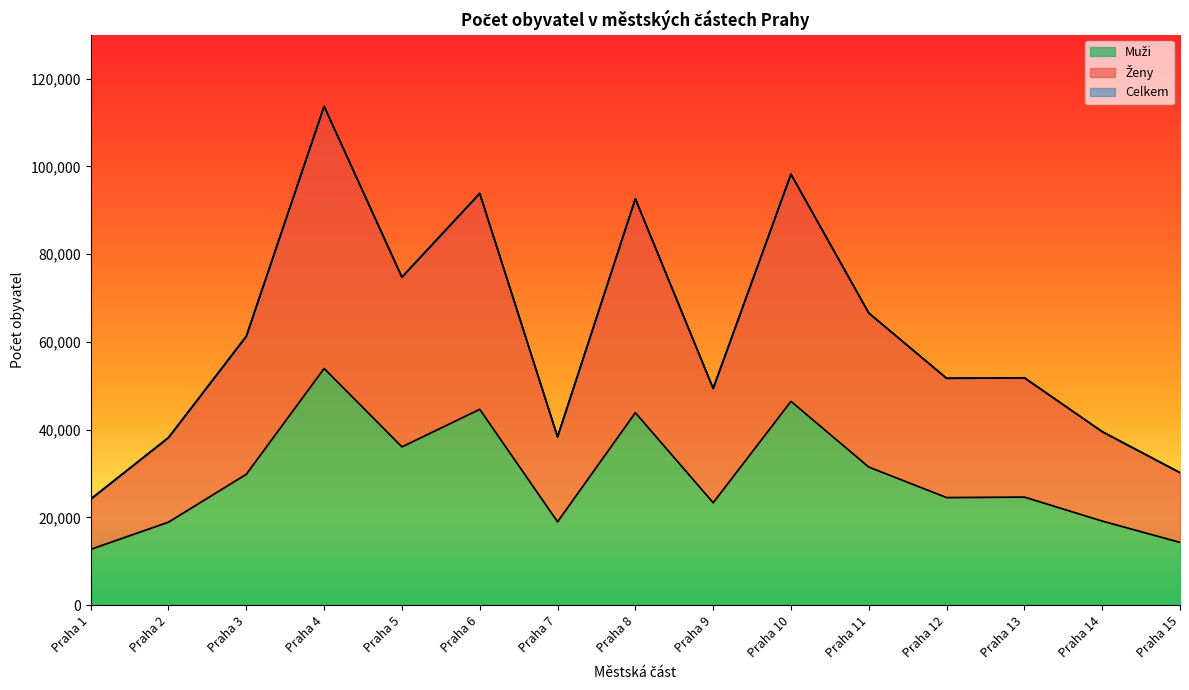

Rank the categories by Muži value from lowest to highest.

Praha 1, Praha 15, Praha 2, Praha 7, Praha 14, Praha 9, Praha 12, Praha 13, Praha 3, Praha 11, Praha 5, Praha 8, Praha 6, Praha 10, Praha 4